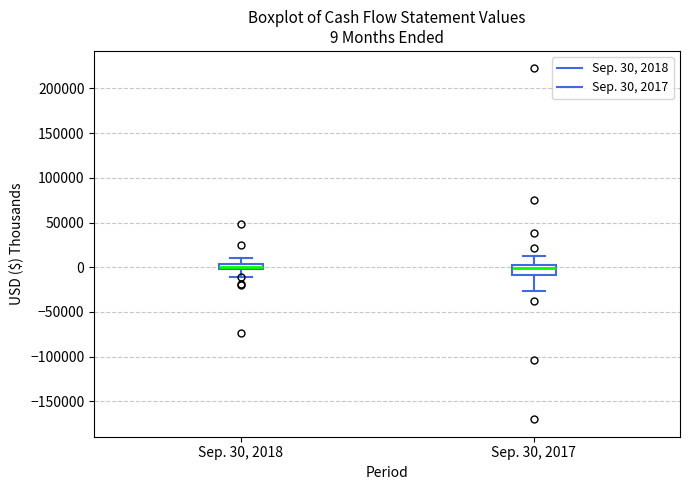

Comparing the boxes themselves (not the whiskers), which one is the tallest?

Sep. 30, 2017